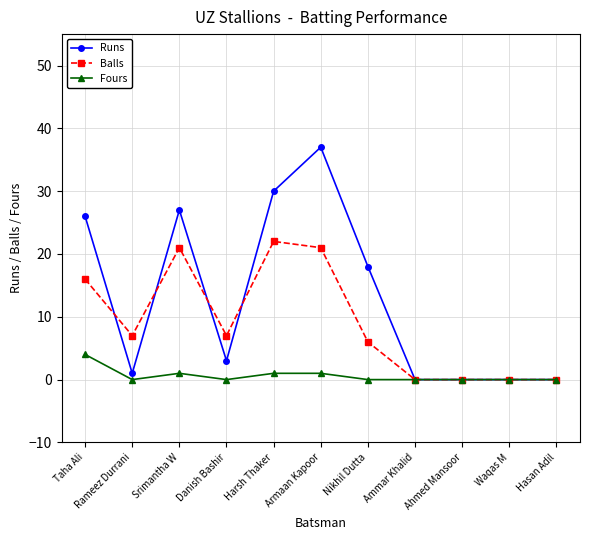

What is the sum of the Balls values at Danish Bashir and Hasan Adil?

7